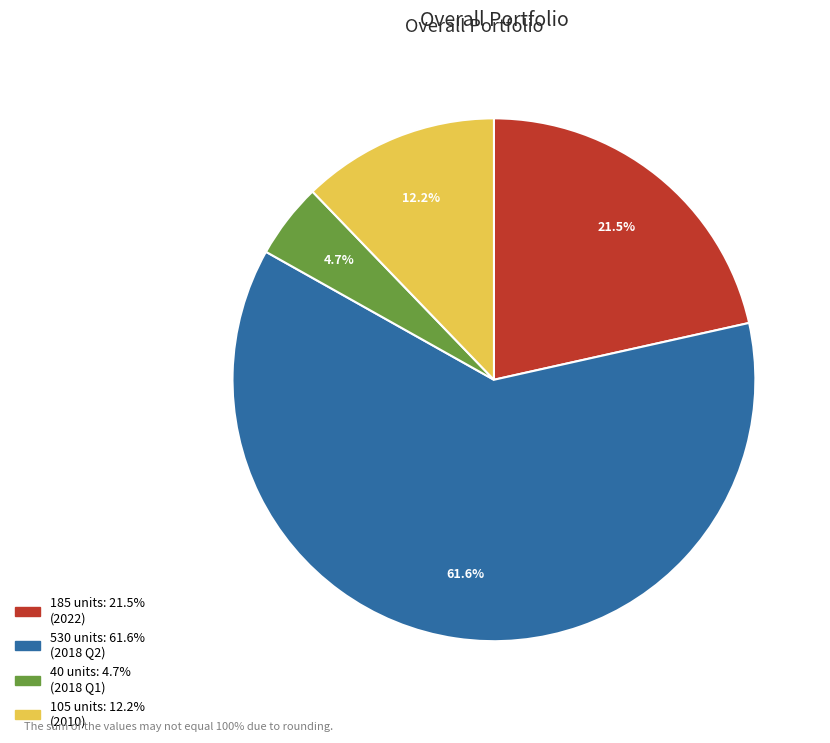

Is there any slice that represents more than half of the pie?

Yes